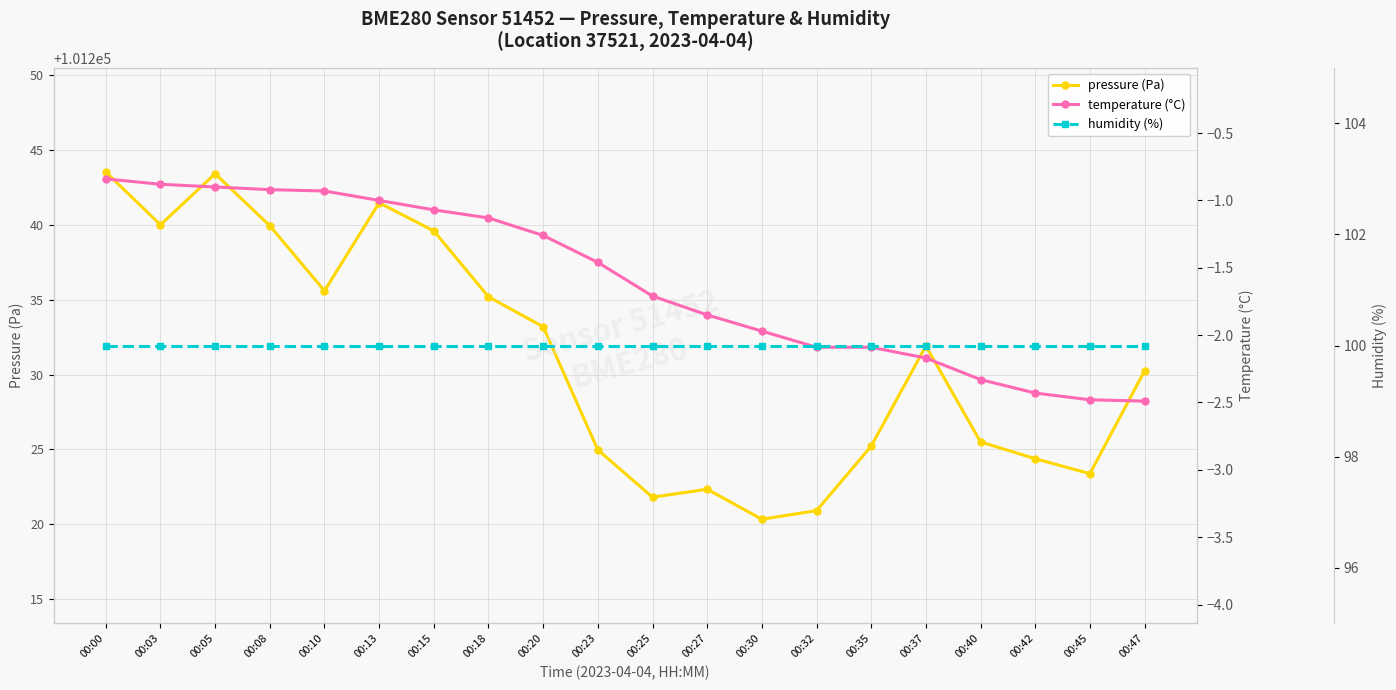

True or false: temperature (°C) and humidity (%) cross at least once.

False